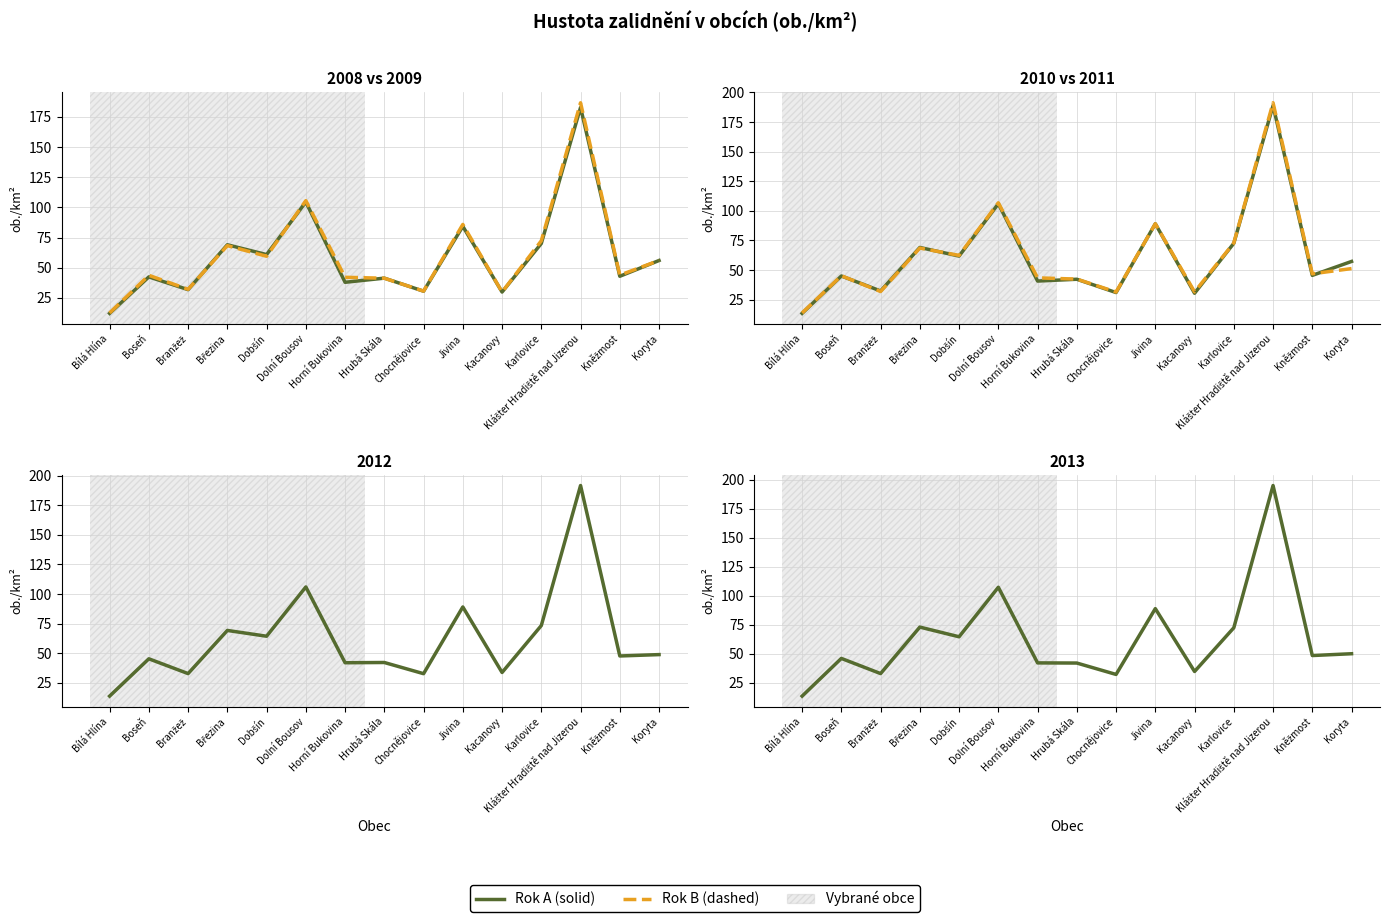

Does the chart display data point markers on the line(s)?

No